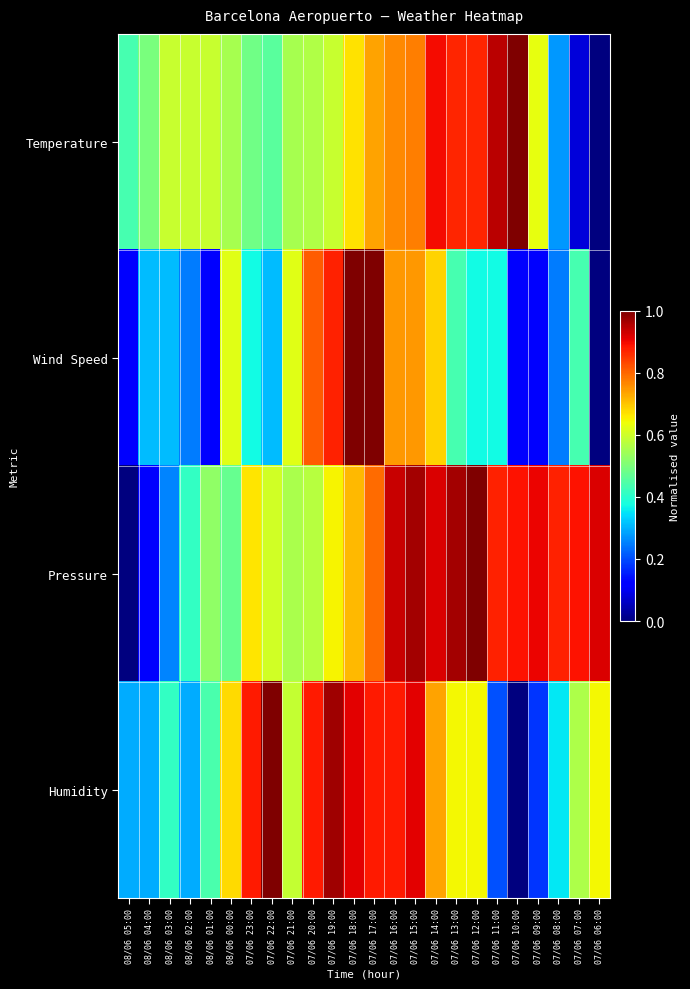

Which category has the highest value across all series?

07/06 22:00